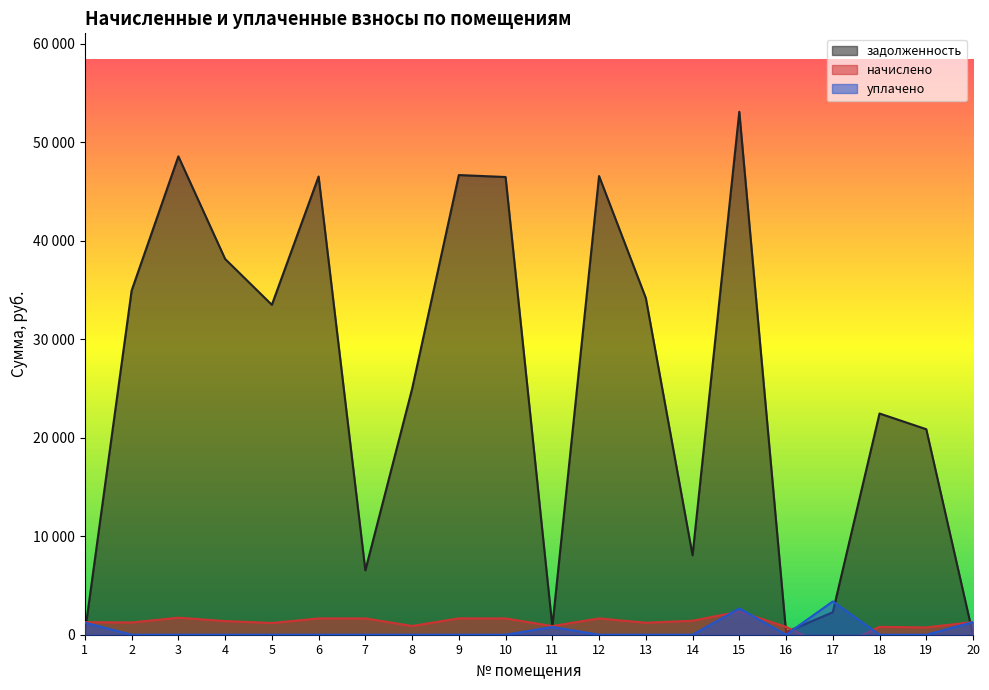

What is the value of the начислено point at the 16th from the left?

799.2